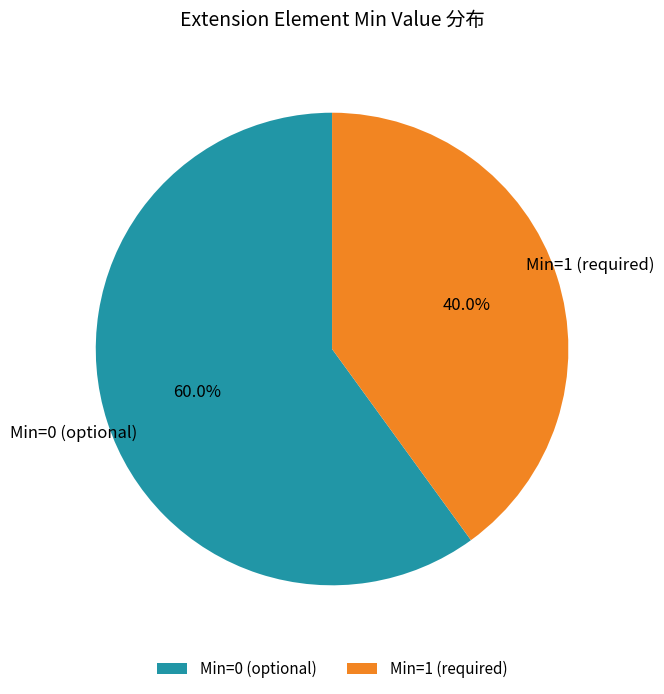

Rank the categories by value from lowest to highest.

Min=1 (required), Min=0 (optional)